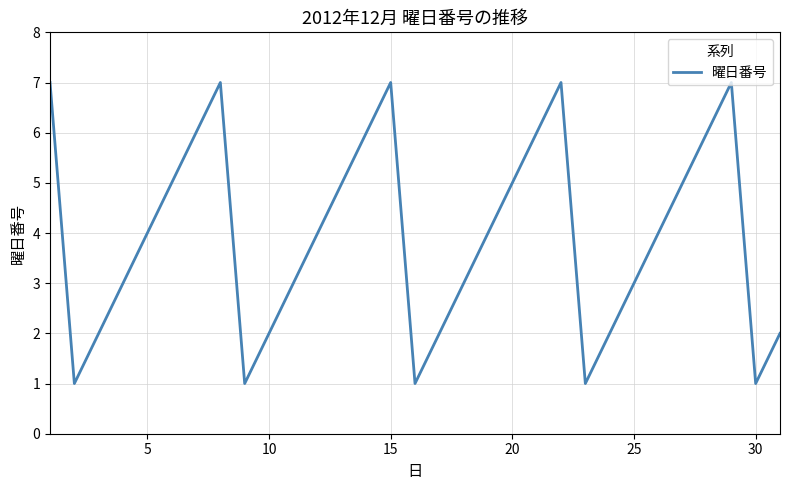

What is the difference between the maximum and minimum values?

6